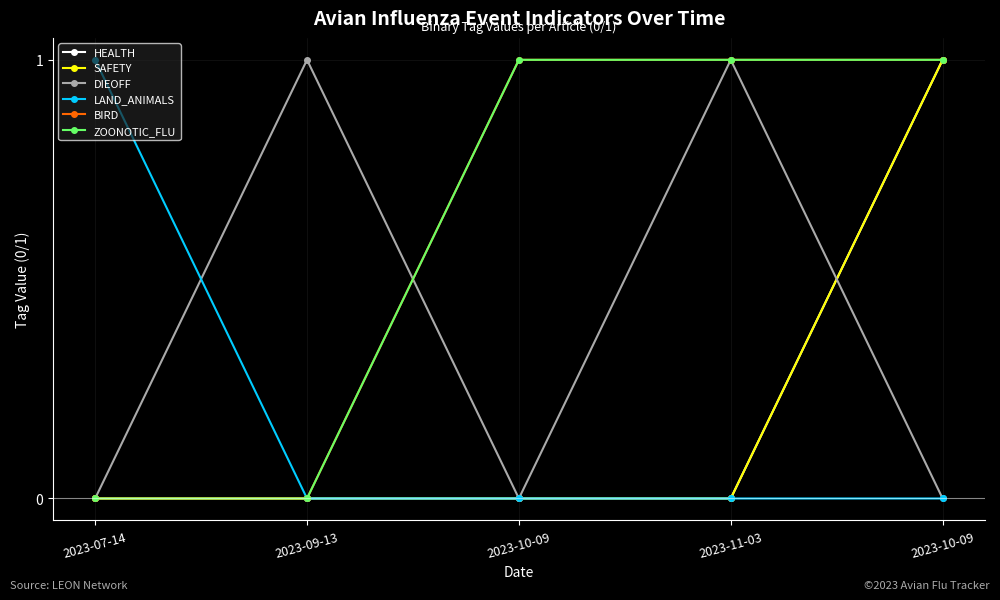

Is this an area chart (filled region under the line)?

No